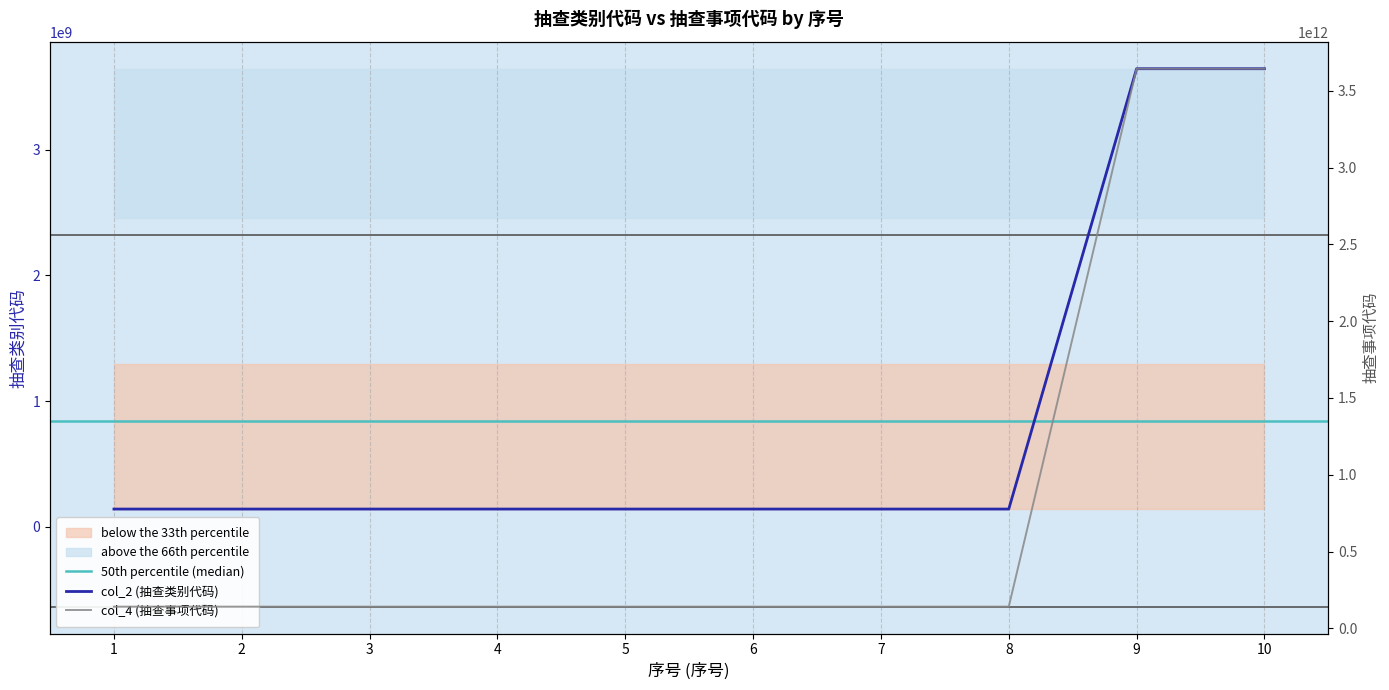

What are all the series names shown in the legend?

col_2 (抽查类别代码), col_4 (抽查事项代码)